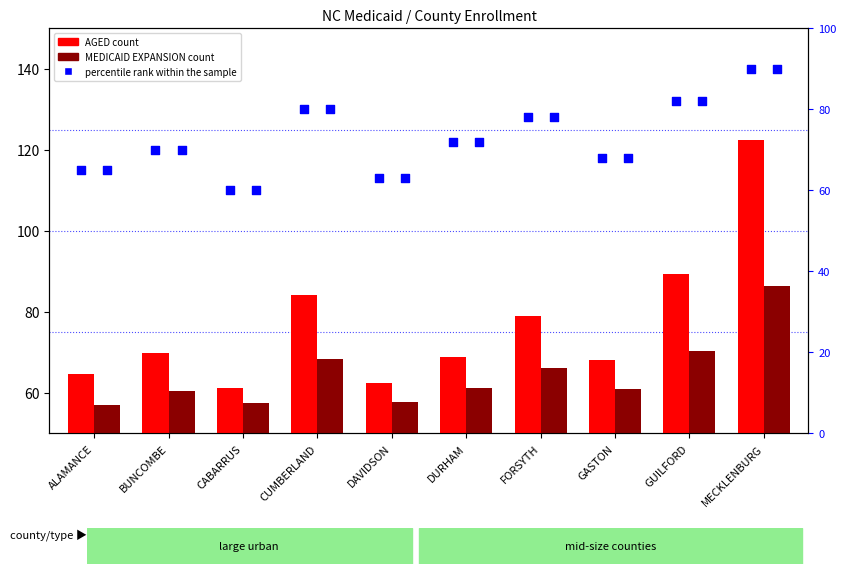

Which series contains the highest Y value?

AGED count